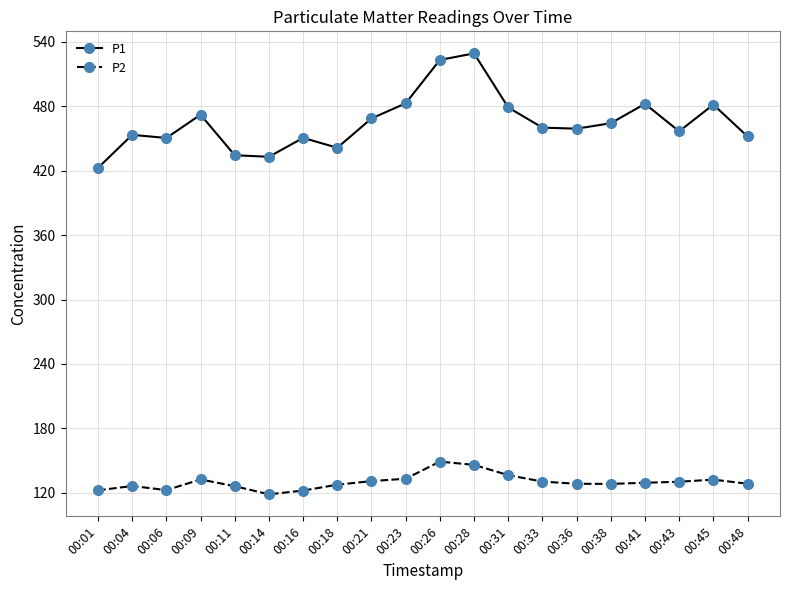

What is the difference between the maximum and second lowest values in the P1 series?

96.3